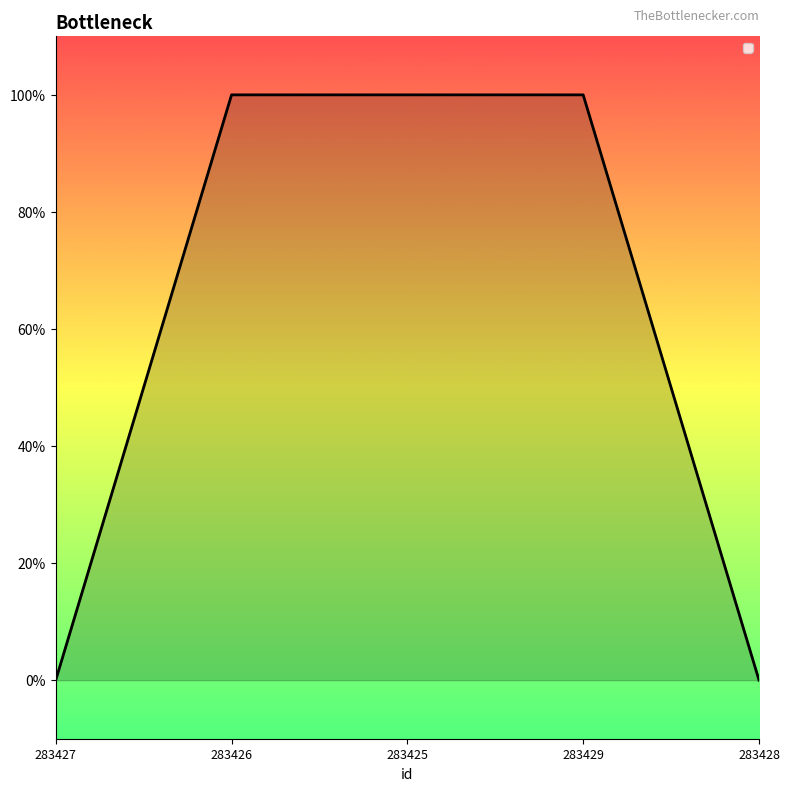

Is this an area chart (filled region under the line)?

Yes